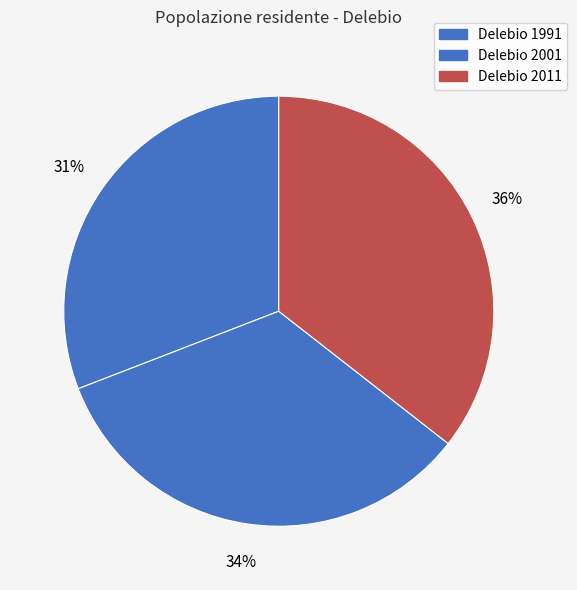

To the nearest percent, what is the combined percentage of Delebio 2011 and Delebio 1991?

66%